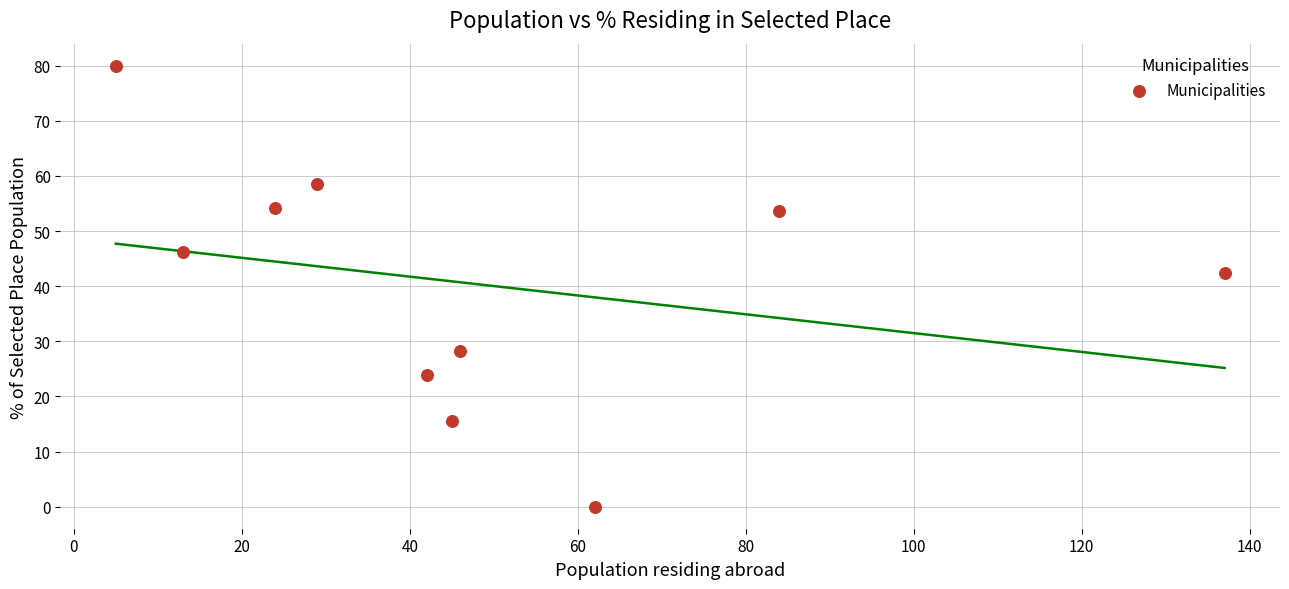

What Y value in the scatter plot is closest to 40?

42.3